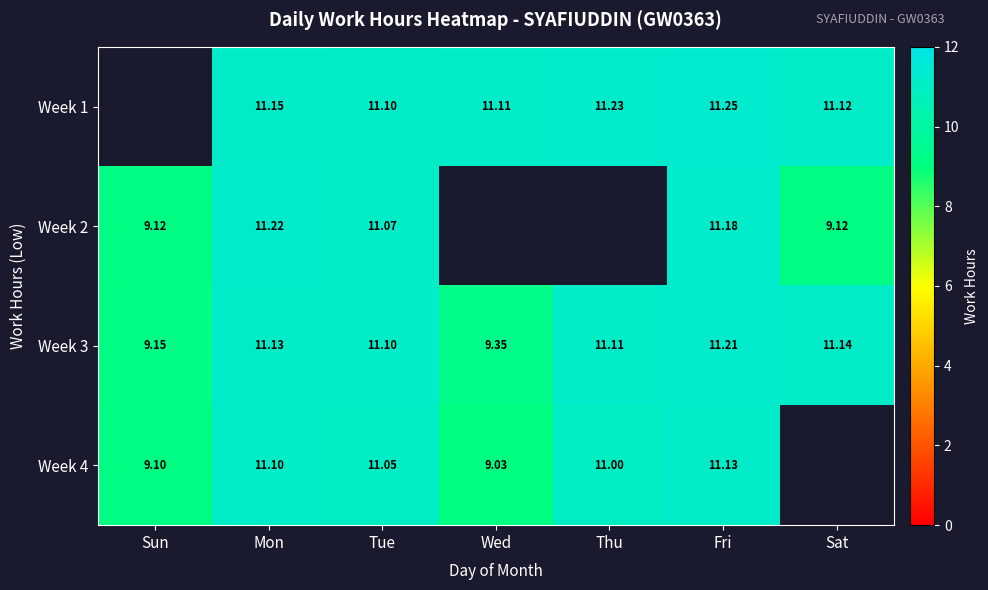

At which category is the sum across all series the highest?

Fri